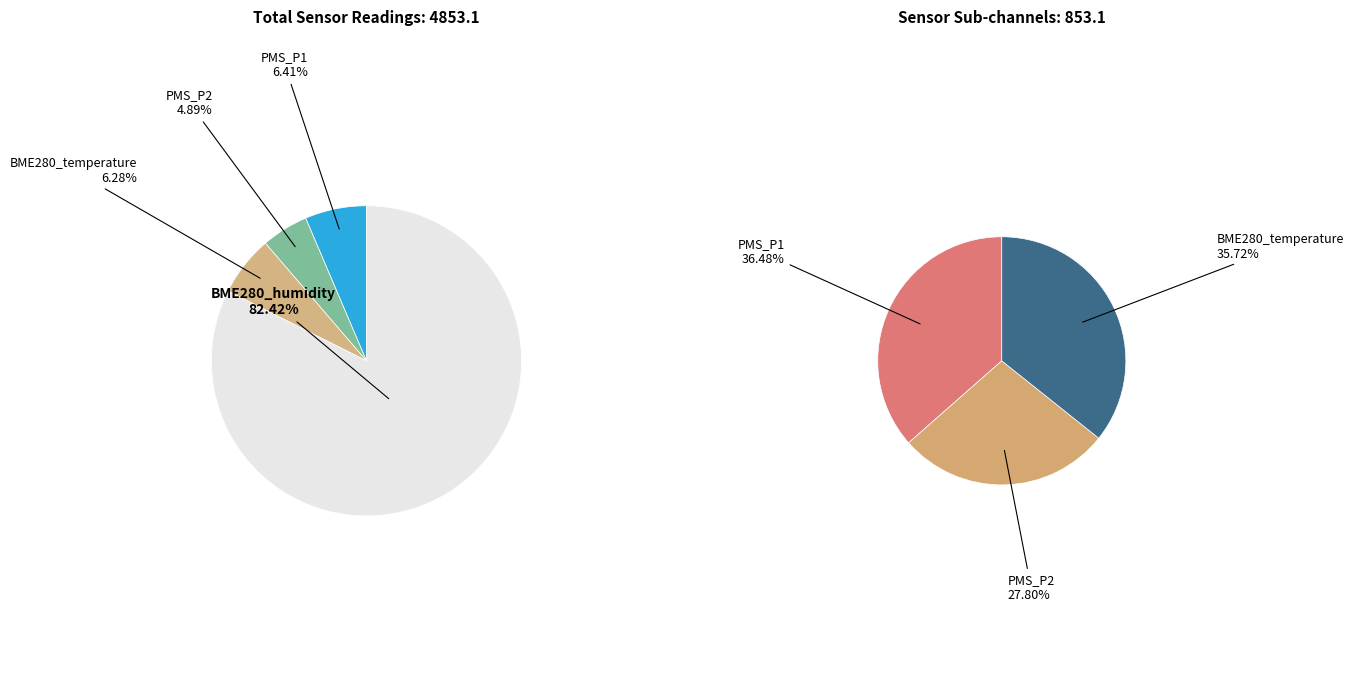

Which slice is the largest?

PMS_P1